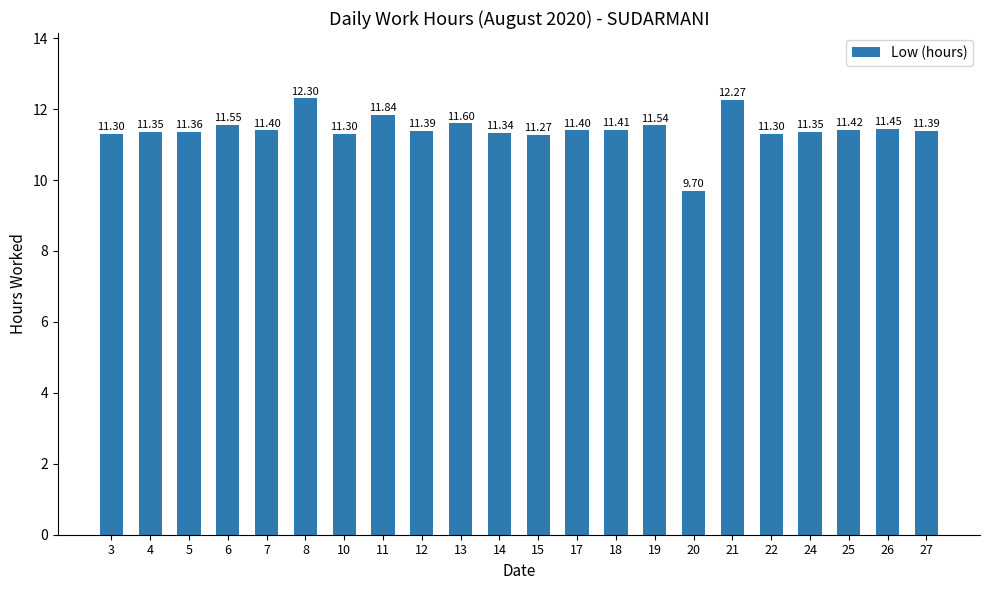

How many bars are there in total?

22